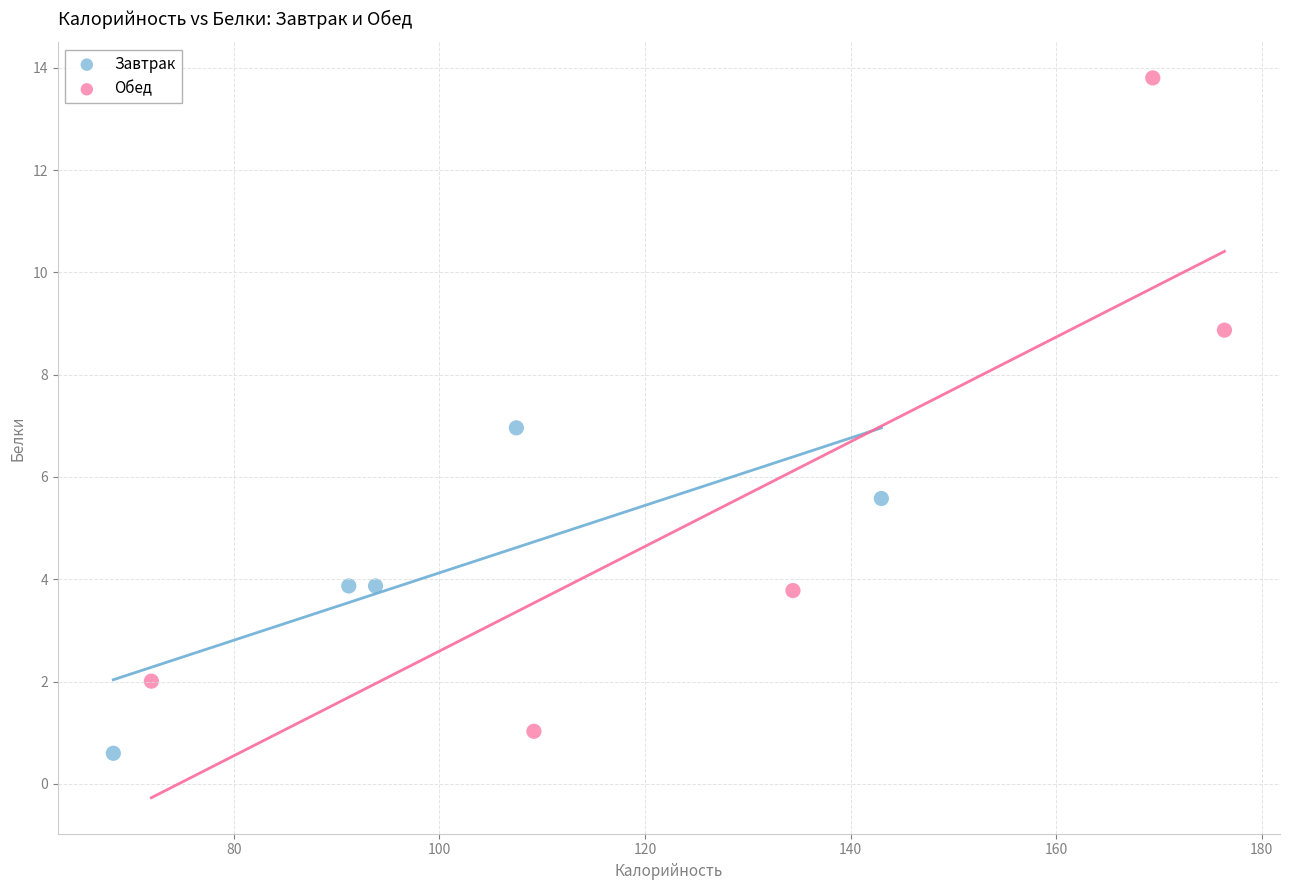

Which series reaches the maximum Y coordinate?

Обед